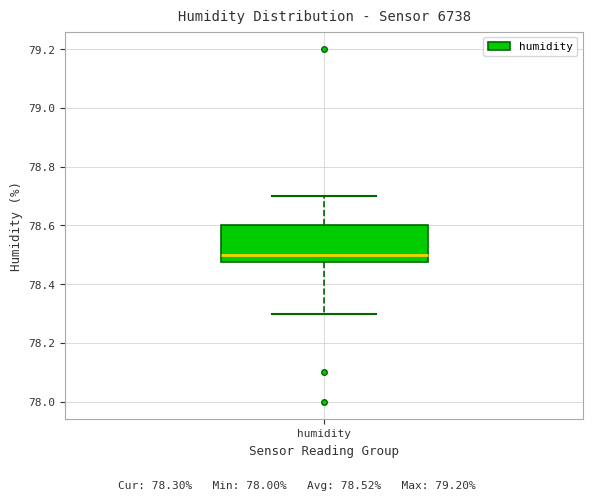

Transcribe this box plot: give where the median line is, the range the box spans, and where the two whiskers end, as read against the y-axis. The values are not printed on the chart, so give them approximately, as read against the axis.

median 78.50, box 78.48 to 78.60, whiskers 78.30 to 78.70